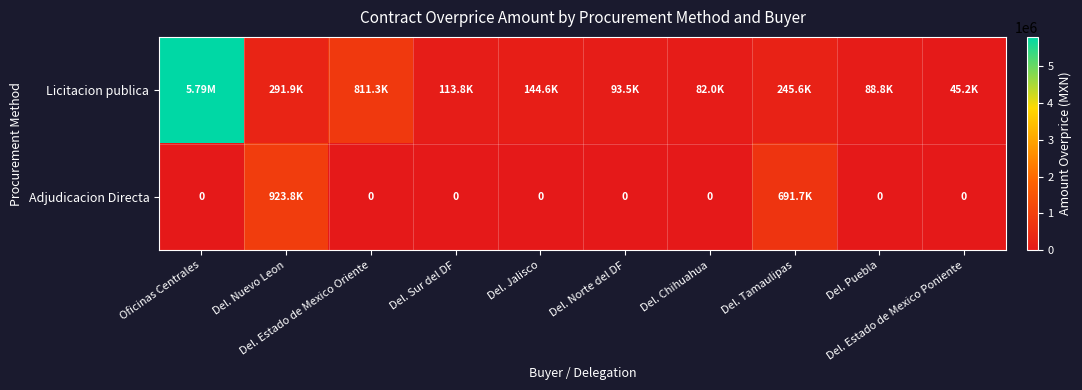

What is the difference between the second highest and minimum values in the Licitacion publica series?

766138.2